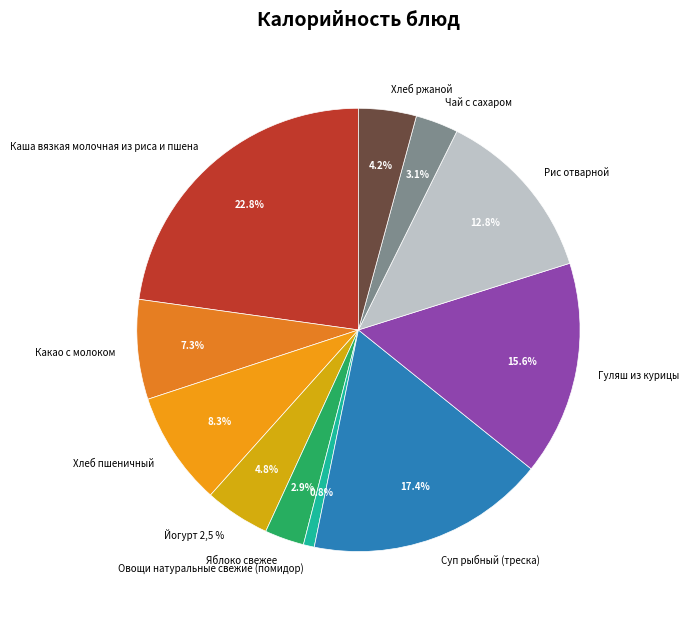

Count the number of slices in the pie.

11